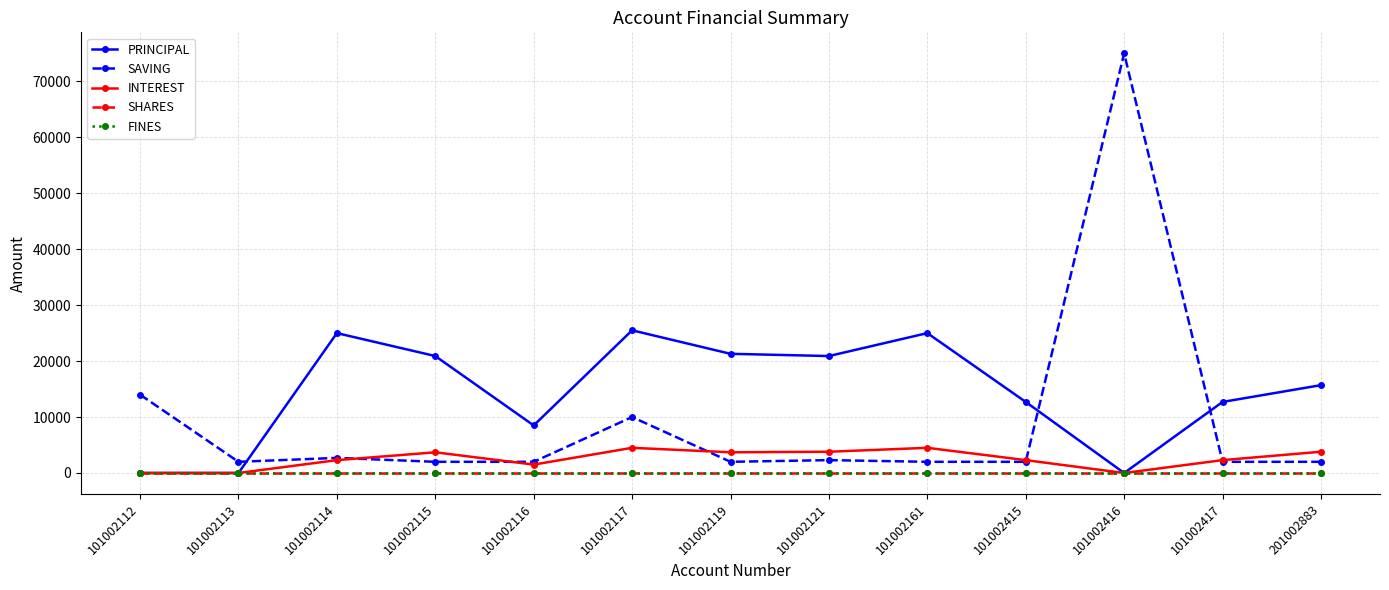

Does the chart have visible grid lines?

Yes